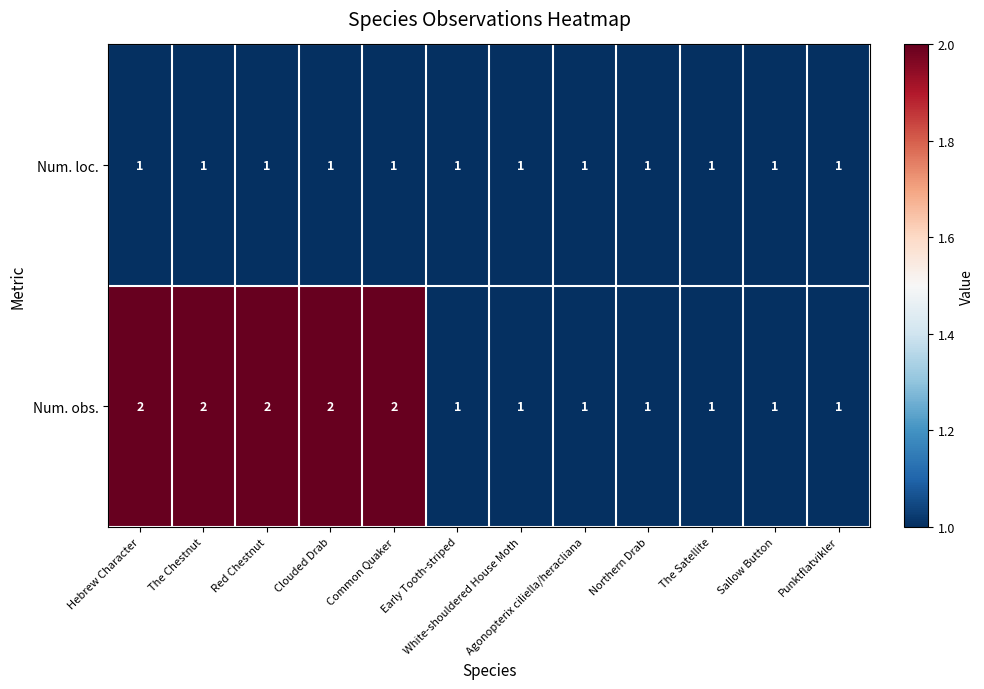

Which series has the largest total across all categories?

Num. obs.